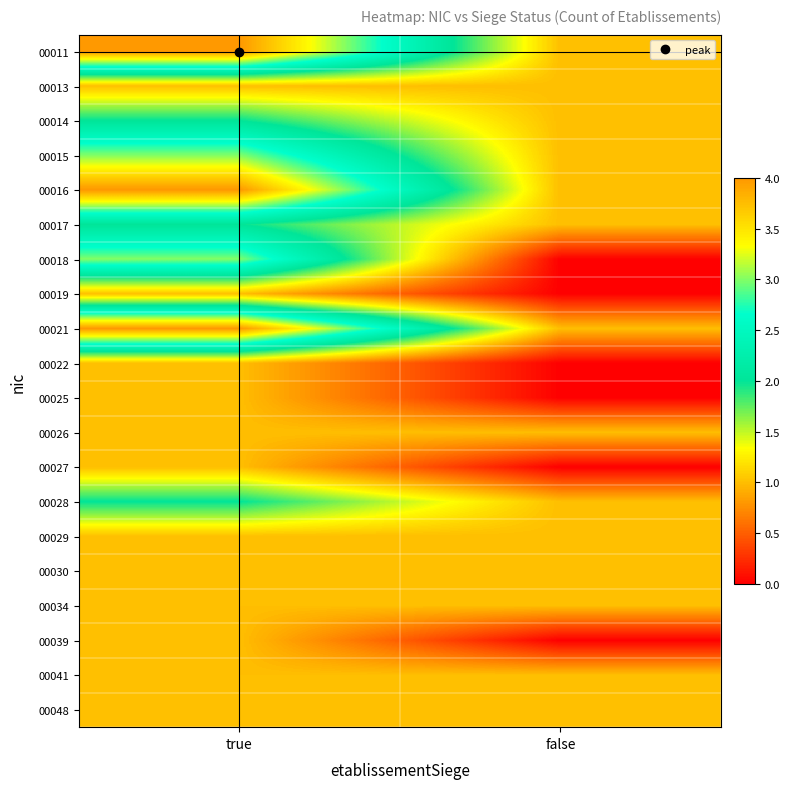

Count the number of categories in the chart.

2